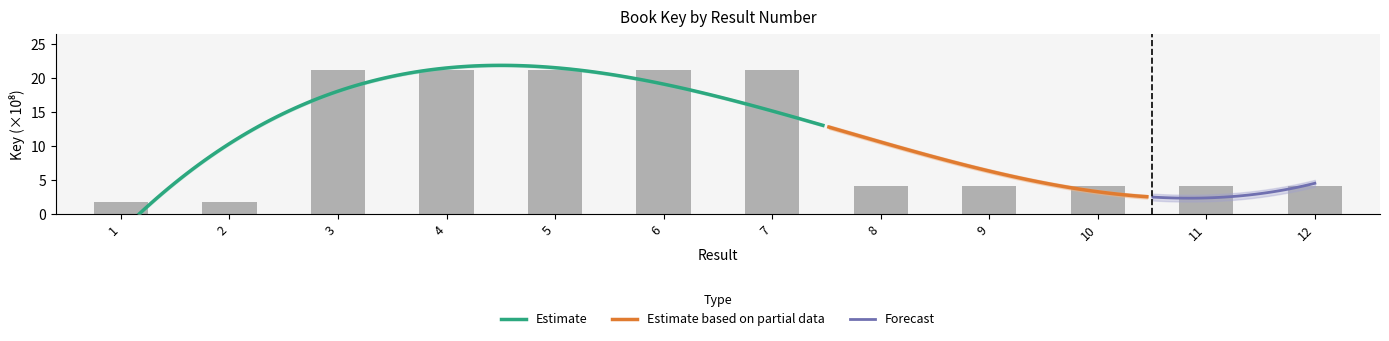

What is the change in value from 2 to 6?

+19.4